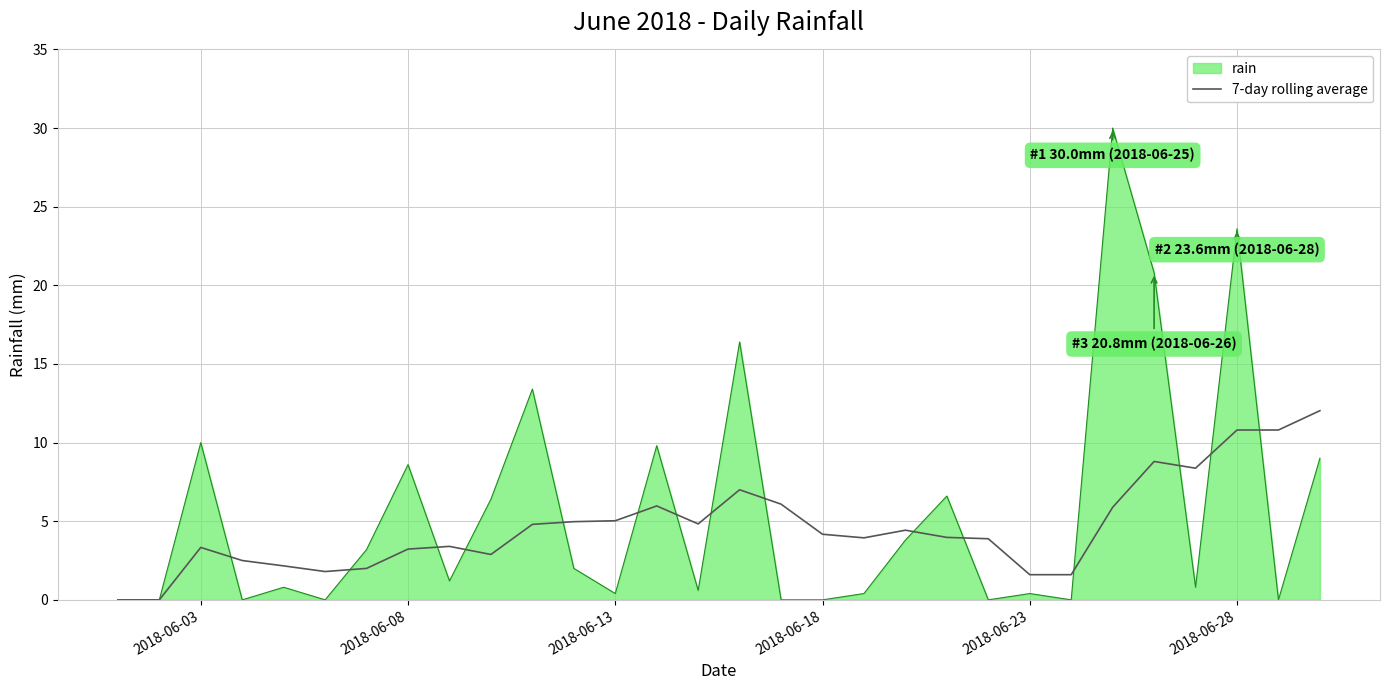

List the series in order of their peak value, lowest first.

7-day rolling average, rain